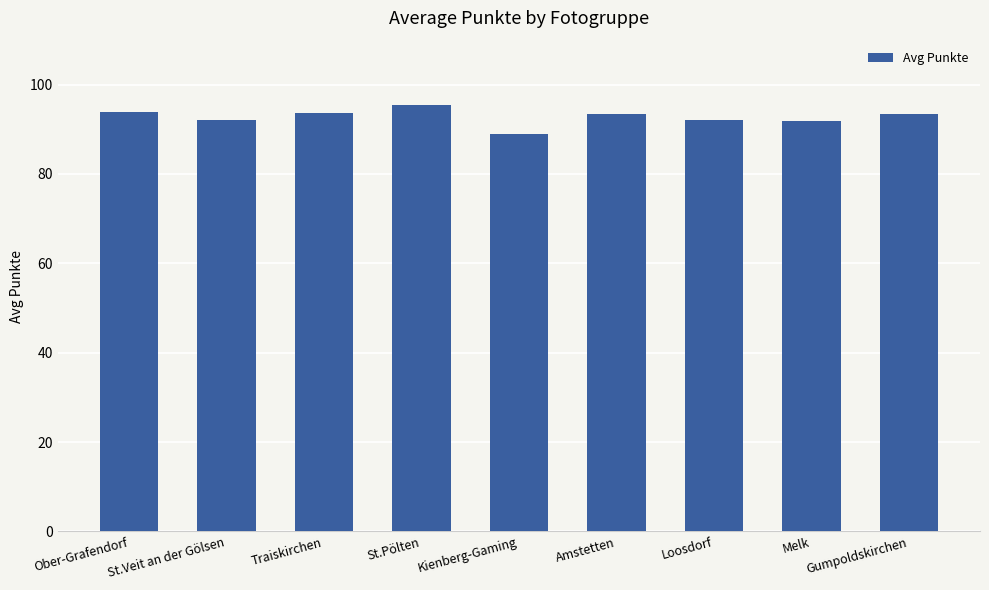

What value does the data have at Traiskirchen?

93.6